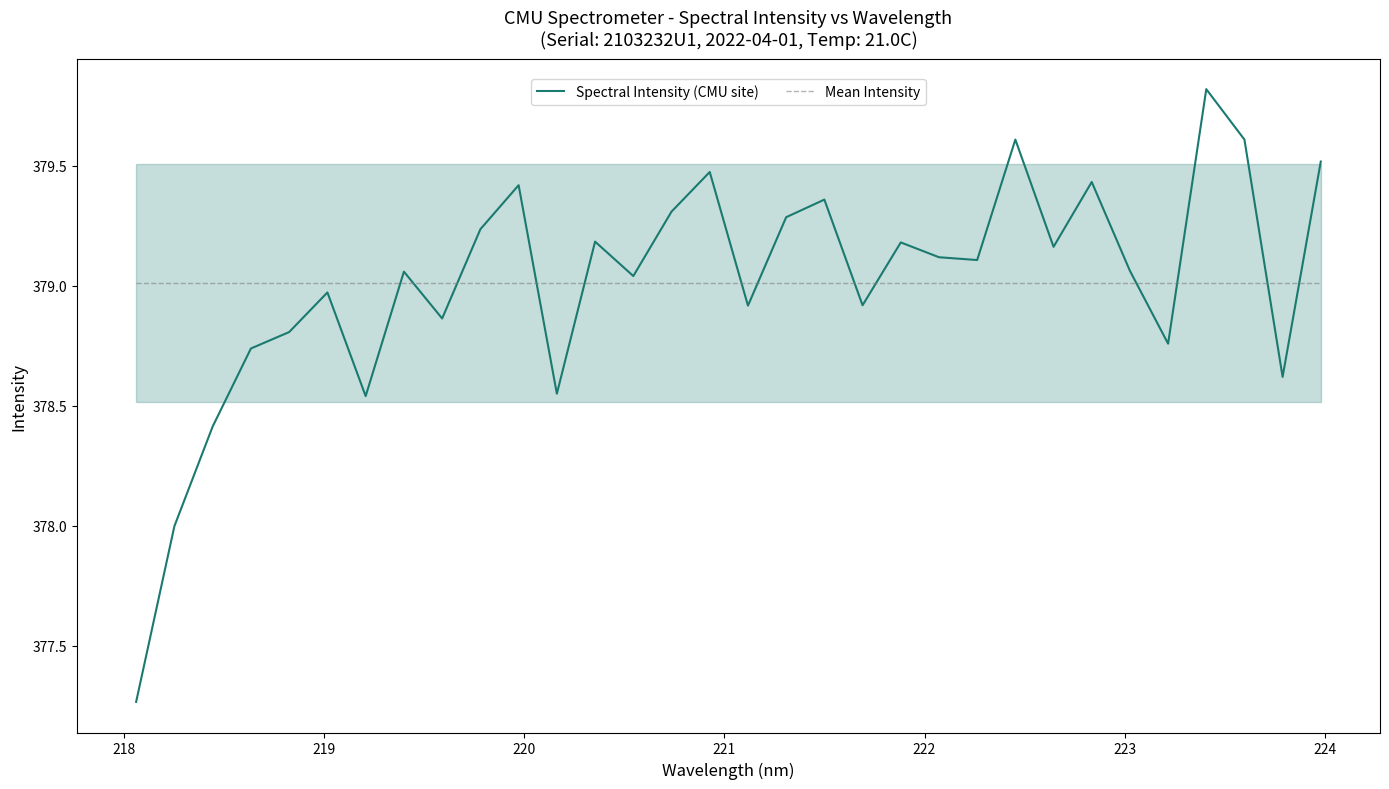

Reading left to right, transcribe all the data shown in this chart.

Spectral Intensity (CMU site): 377.3	378.0	378.4	378.7	378.8	379.0	378.5	379.1	378.9	379.2	379.4	378.6	379.2	379.0	379.3	379.5	378.9	379.3	379.4	378.9	379.2	379.1	379.1	379.6	379.2	379.4	379.1	378.8	379.8	379.6	378.6	379.5
Mean Intensity: 379.0	379.0	379.0	379.0	379.0	379.0	379.0	379.0	379.0	379.0	379.0	379.0	379.0	379.0	379.0	379.0	379.0	379.0	379.0	379.0	379.0	379.0	379.0	379.0	379.0	379.0	379.0	379.0	379.0	379.0	379.0	379.0